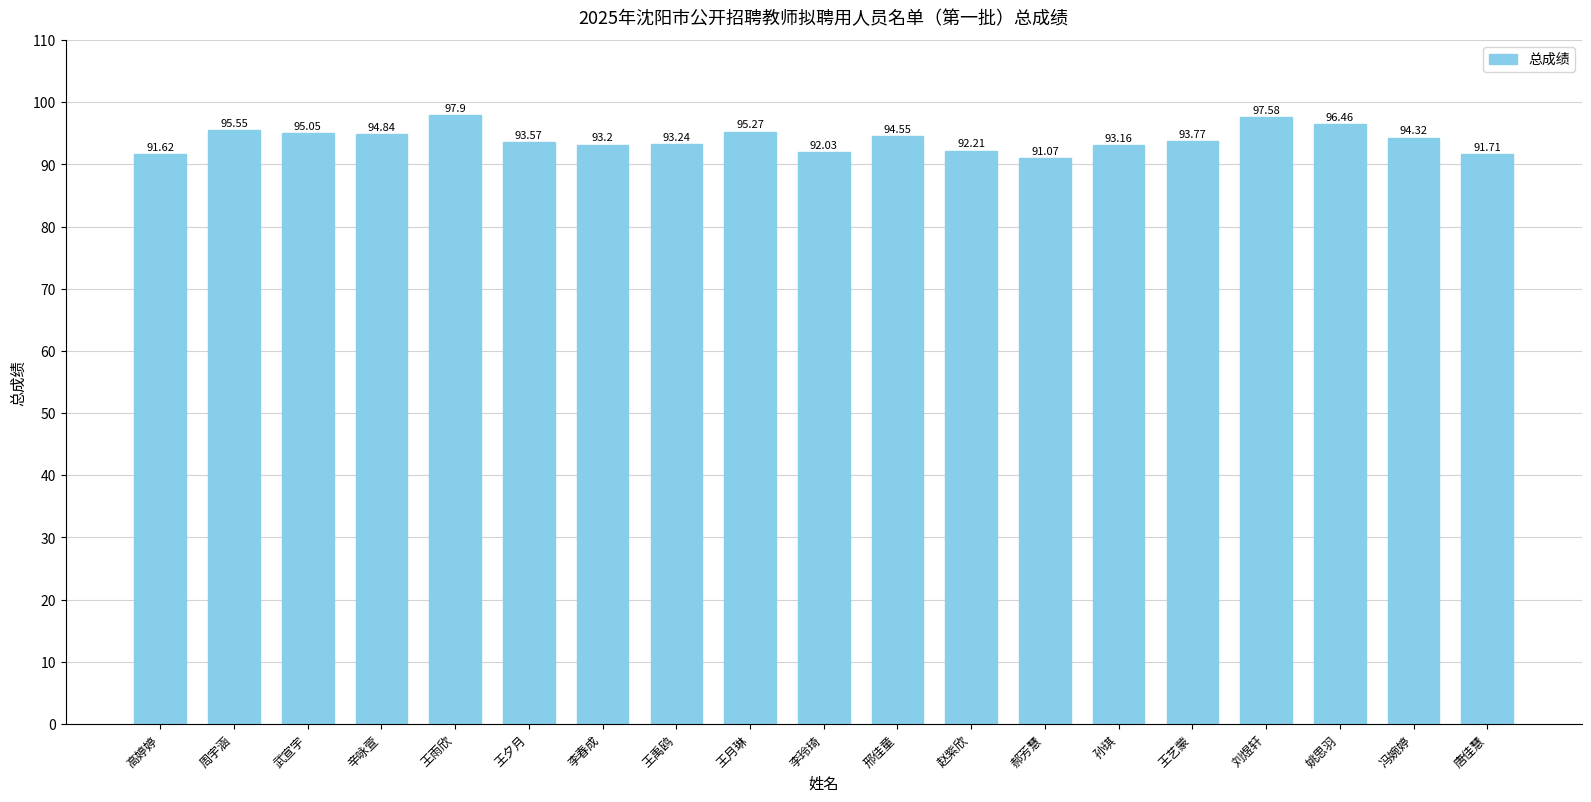

What is the difference between the values at 辛咏萱 and 王禹鸥?

1.6